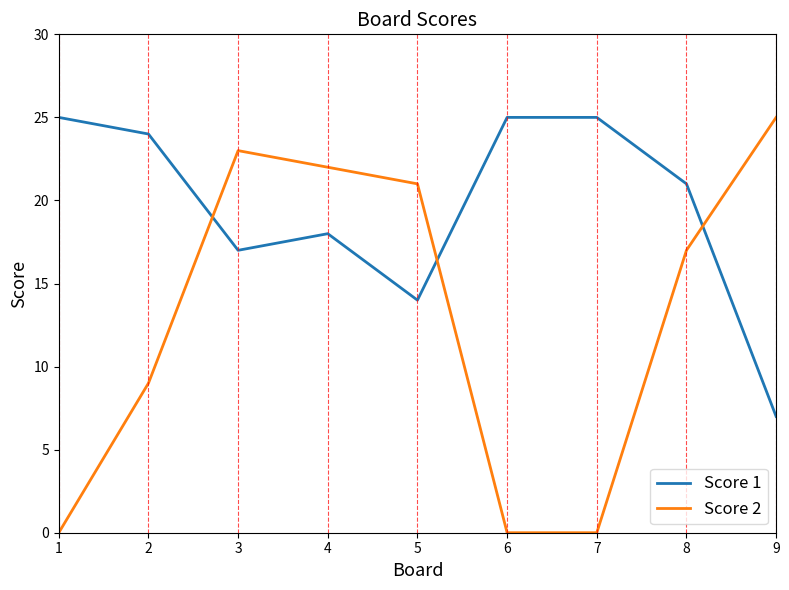

The value of Score 1 at 7 is 36. True or false?

False